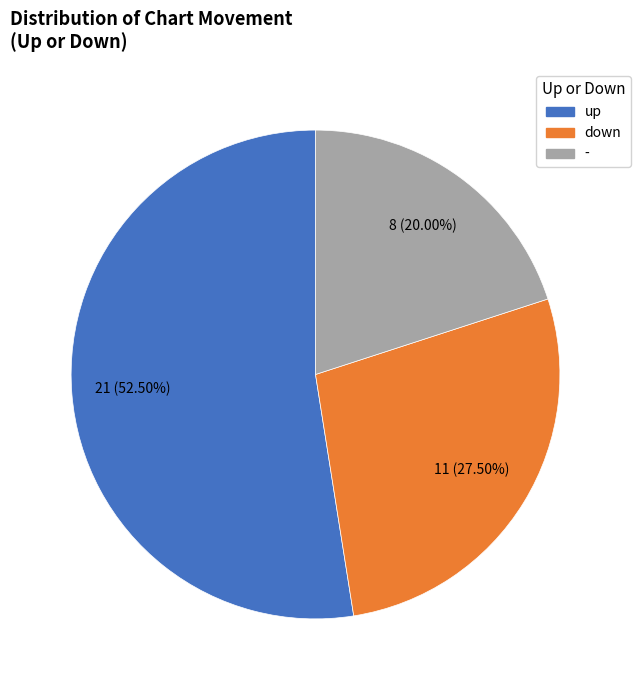

To the nearest percent, what is the combined percentage of down and -?

48%